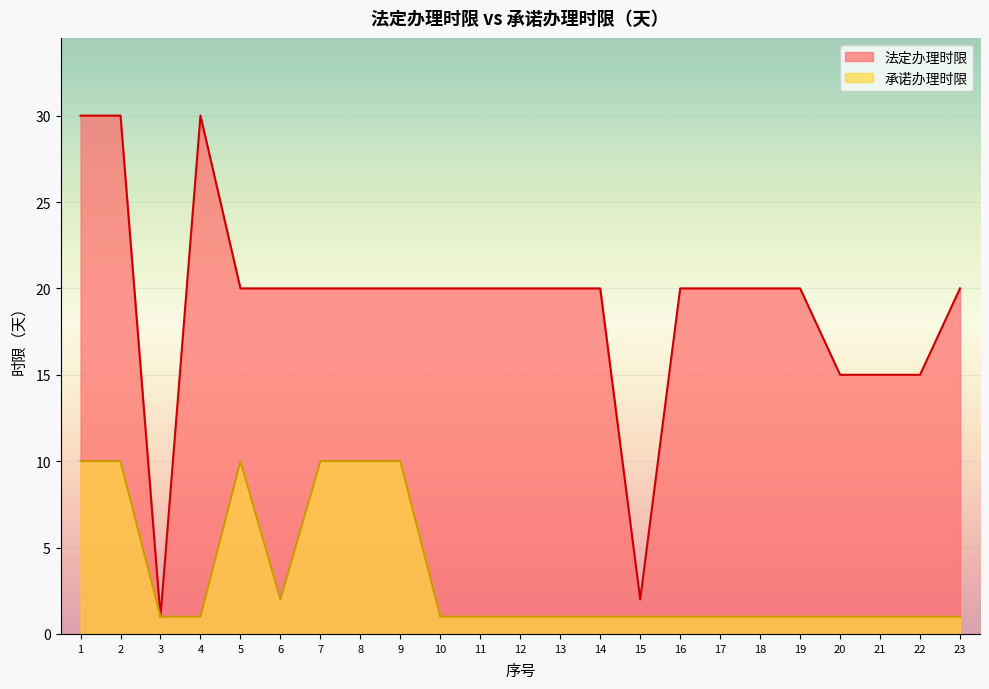

What are all the series names shown in the legend?

法定办理时限, 承诺办理时限